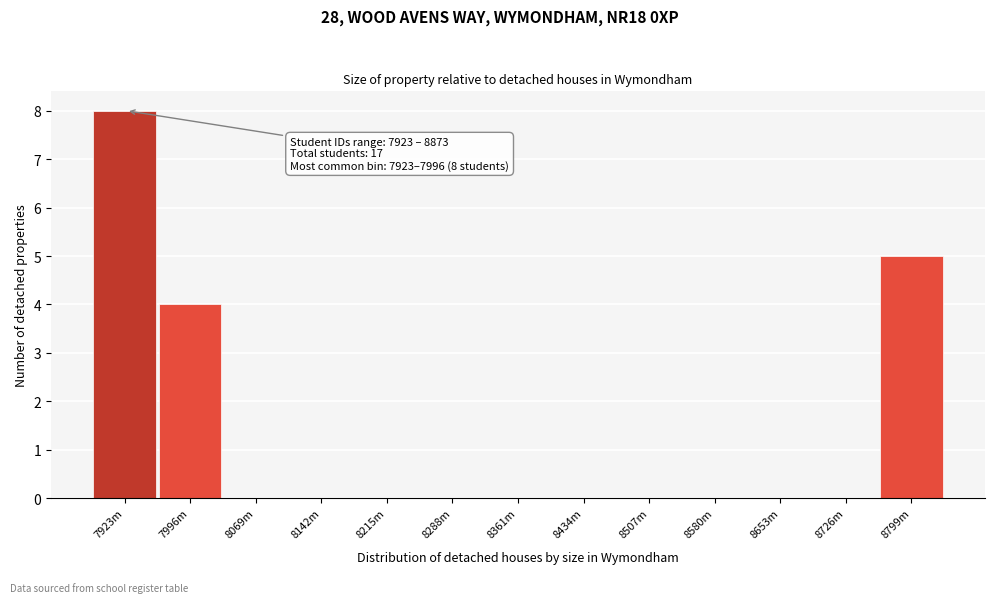

Reading left to right, list all the values displayed in this chart.

7923m=8	7996m=4	8069m=0	8142m=0	8215m=0	8288m=0	8361m=0	8434m=0	8507m=0	8580m=0	8653m=0	8726m=0	8799m=5